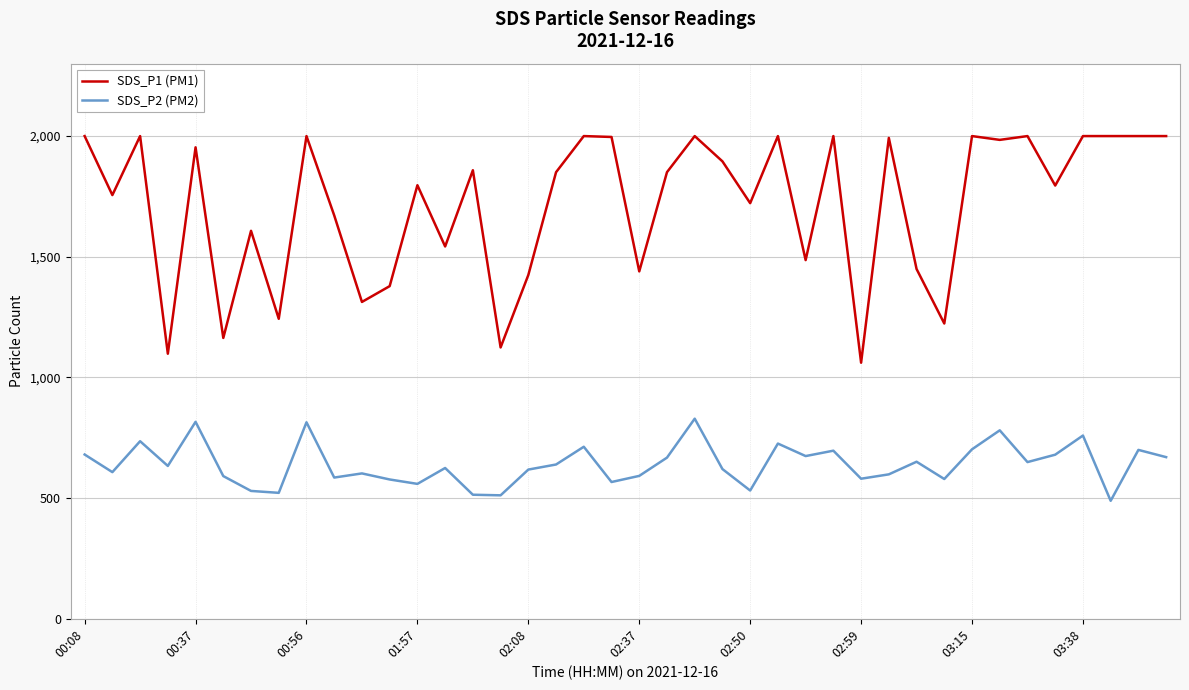

True or false: SDS_P1 (PM1) has more than 2 interior local peaks.

True